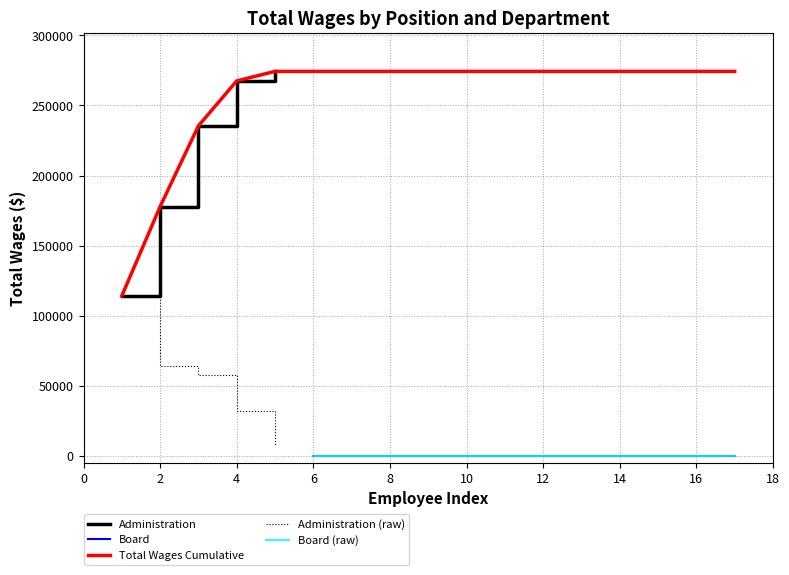

How many data points are above 57669?

2